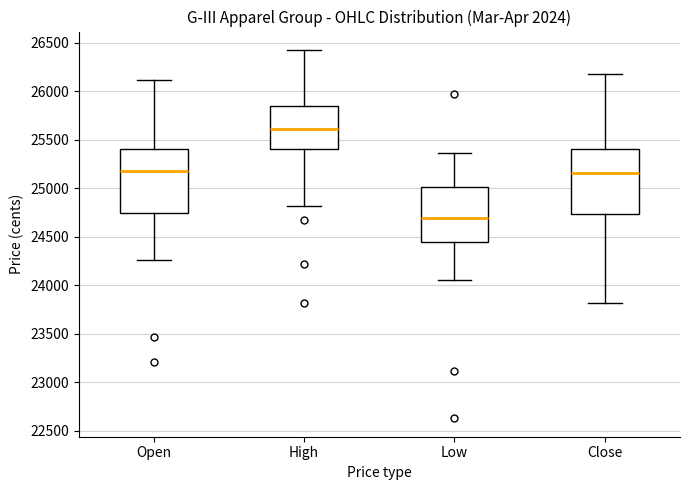

Reading left to right, read every box against the y-axis: the position of its median line, the range the box covers, and the ends of its whiskers. The values are not printed on the chart, so give them approximately, as read against the axis.

Open: median 25200, box 24750 to 25400, whiskers 24250 to 26100
High: median 25600, box 25400 to 25850, whiskers 24800 to 26400
Low: median 24700, box 24450 to 25000, whiskers 24050 to 25350
Close: median 25150, box 24750 to 25400, whiskers 23800 to 26150